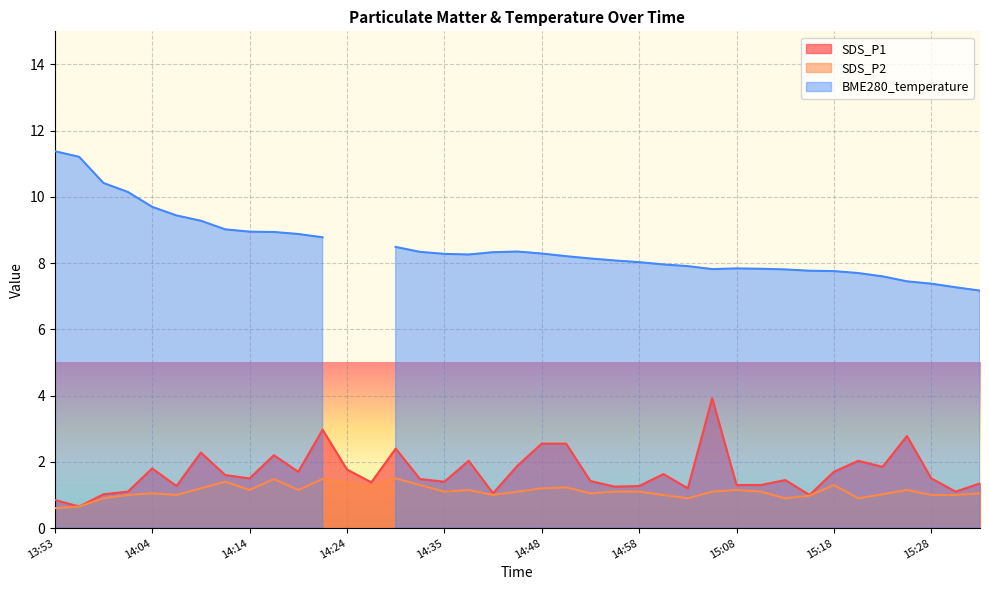

Is it true that SDS_P1 equals 4.0 at 14:48?

False